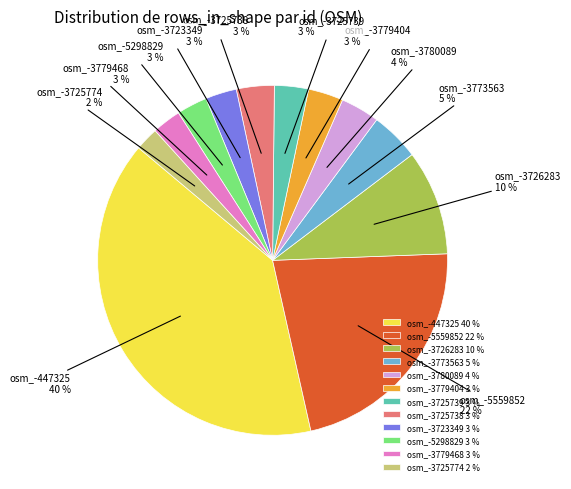

Which has a higher value, osm_-3726283 10 % or osm_-3779404 3 %?

osm_-3726283 10 %